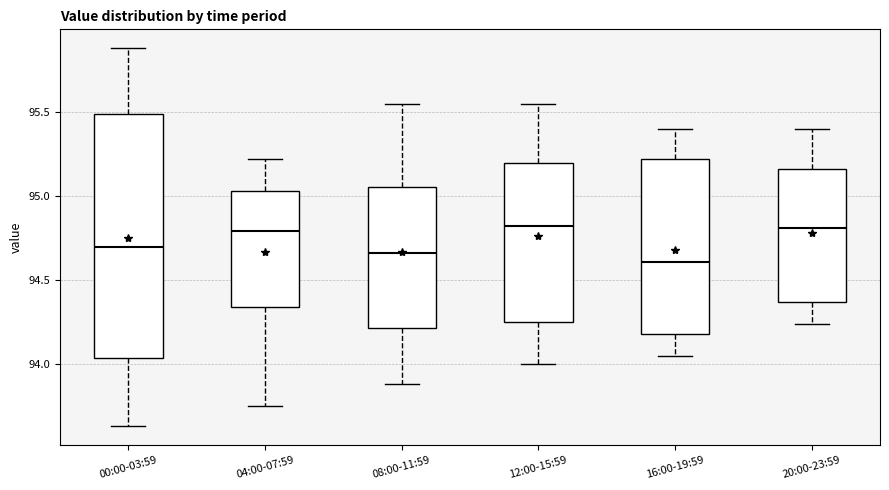

Reading left to right, transcribe this box plot: for each box, give where its median line is, the range the box spans, and where its two whiskers end, as read against the y-axis. The values are not printed on the chart, so give them approximately, as read against the axis.

00:00-03:59: median 94.70, box 94.05 to 95.50, whiskers 93.65 to 95.90
04:00-07:59: median 94.80, box 94.35 to 95.05, whiskers 93.75 to 95.20
08:00-11:59: median 94.65, box 94.20 to 95.05, whiskers 93.90 to 95.55
12:00-15:59: median 94.80, box 94.25 to 95.20, whiskers 94.00 to 95.55
16:00-19:59: median 94.60, box 94.20 to 95.20, whiskers 94.05 to 95.40
20:00-23:59: median 94.80, box 94.35 to 95.15, whiskers 94.25 to 95.40